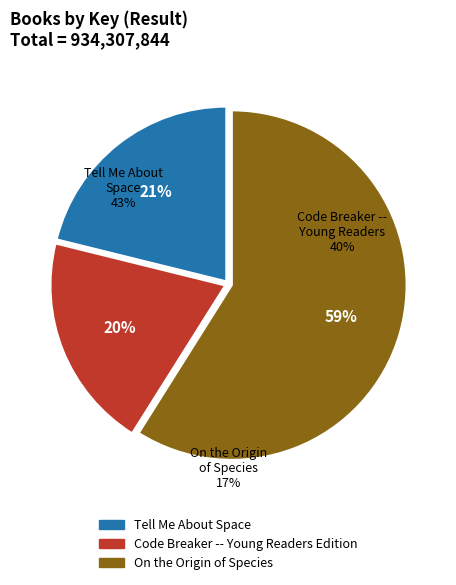

To the nearest percent, what percentage of the pie is Code Breaker -- Young Readers Edition?

20%